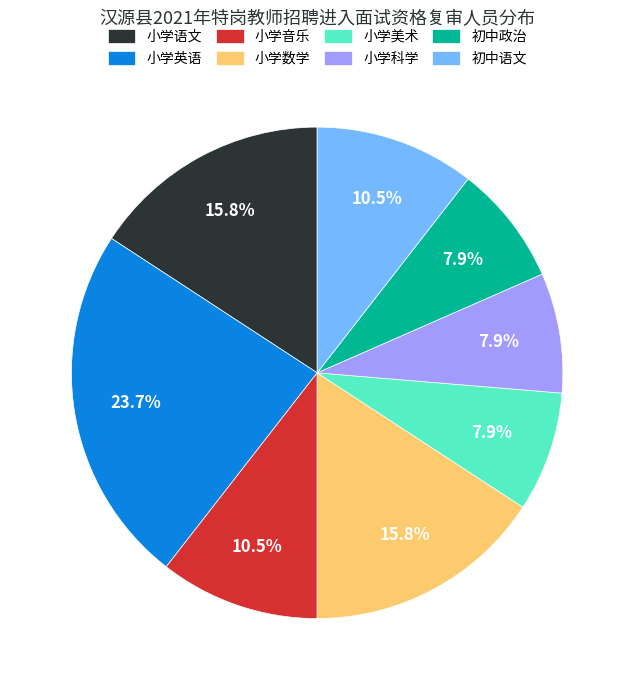

Is there any slice that represents more than half of the pie?

No